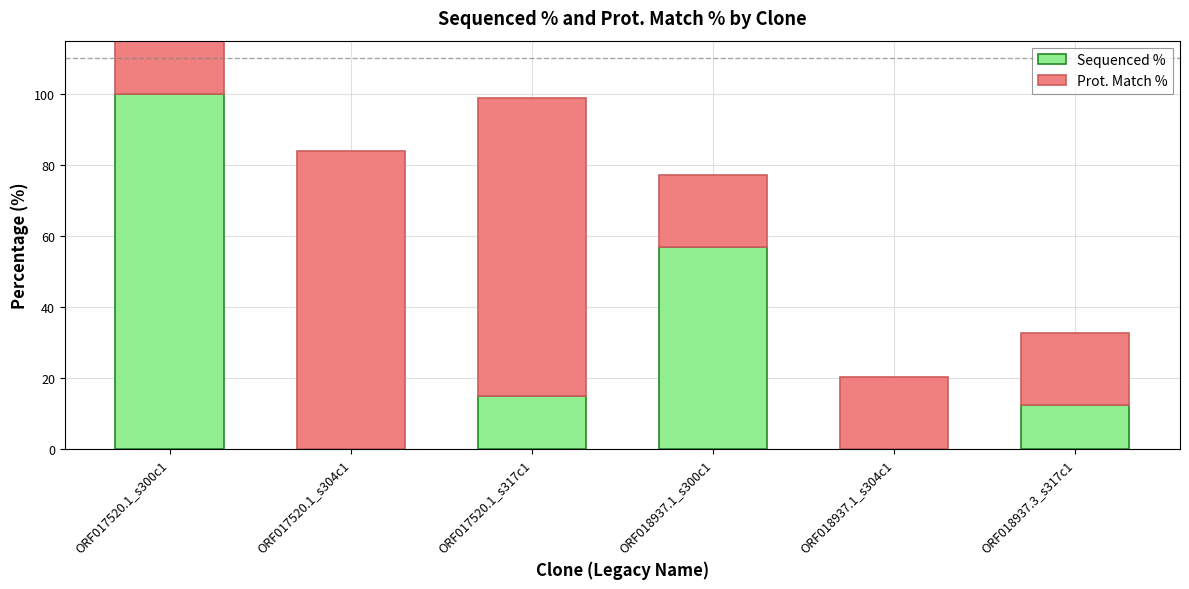

Reading left to right, transcribe all the data shown in this chart.

Sequenced %: 100.0	0.0	14.9	56.8	0.0	12.4
Prot. Match %: 83.9	83.9	83.9	20.2	20.2	20.2